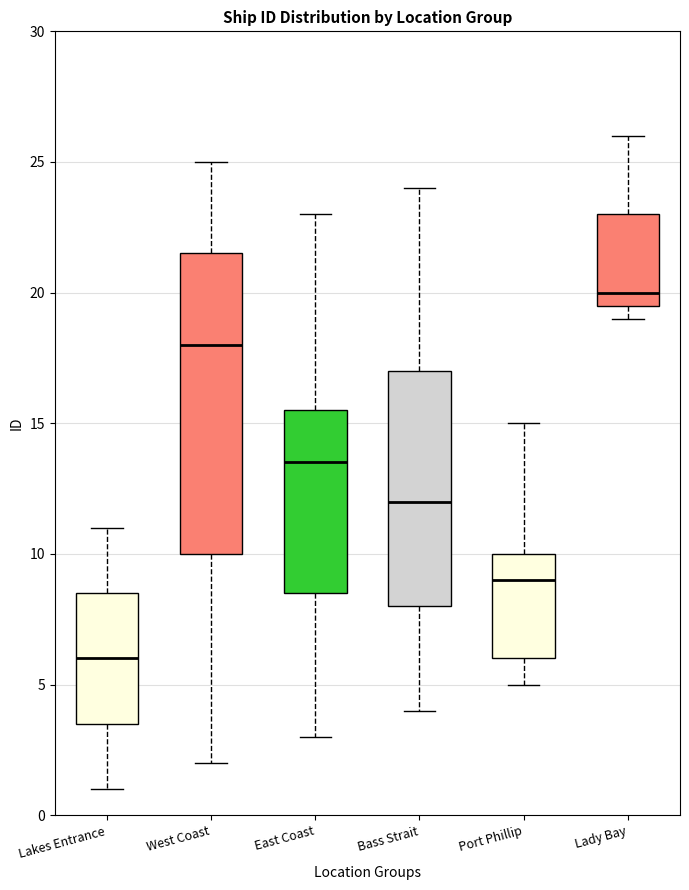

Which box's median line is the highest?

Lady Bay